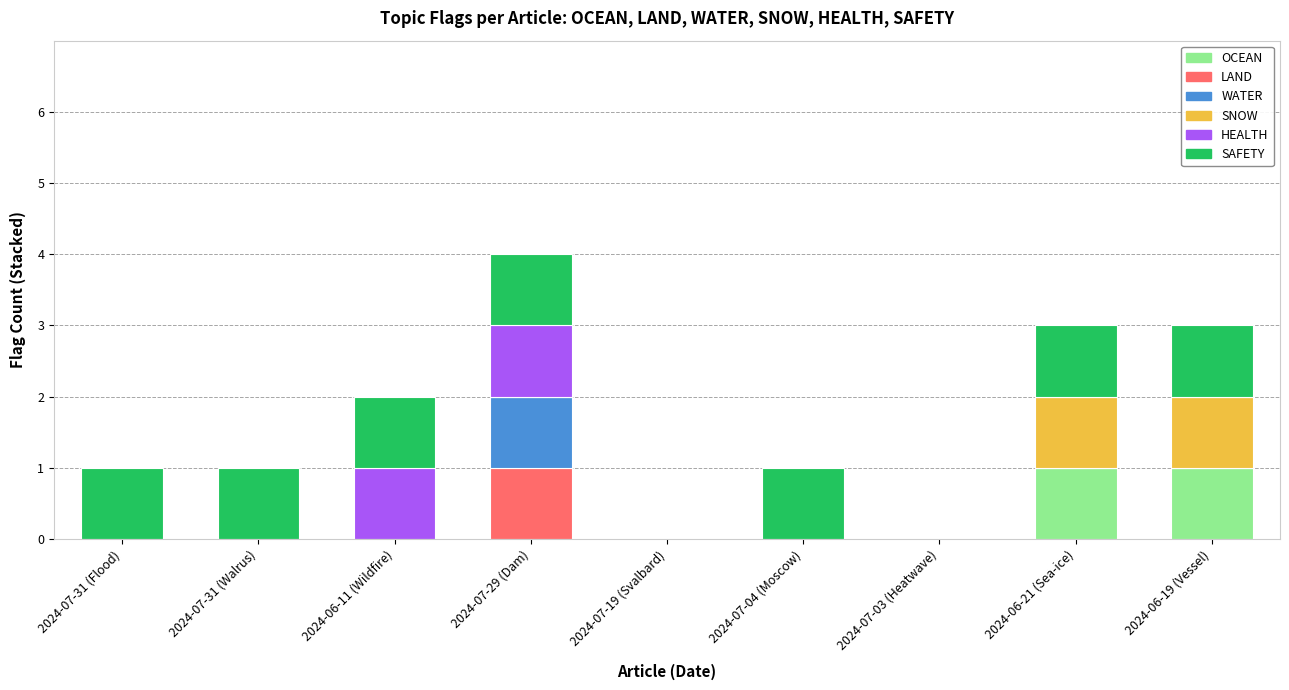

At which category is the sum across all series the highest?

2024-07-29 (Dam)